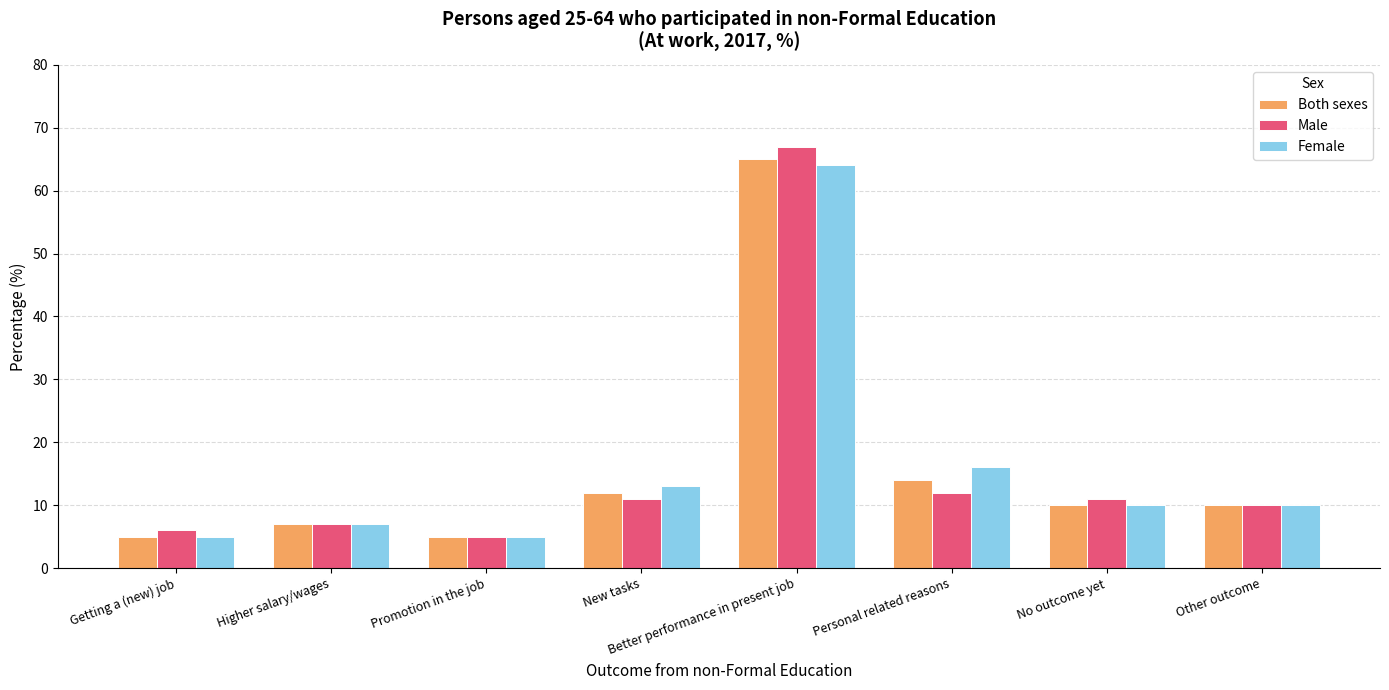

What is the maximum value for Both sexes?

65